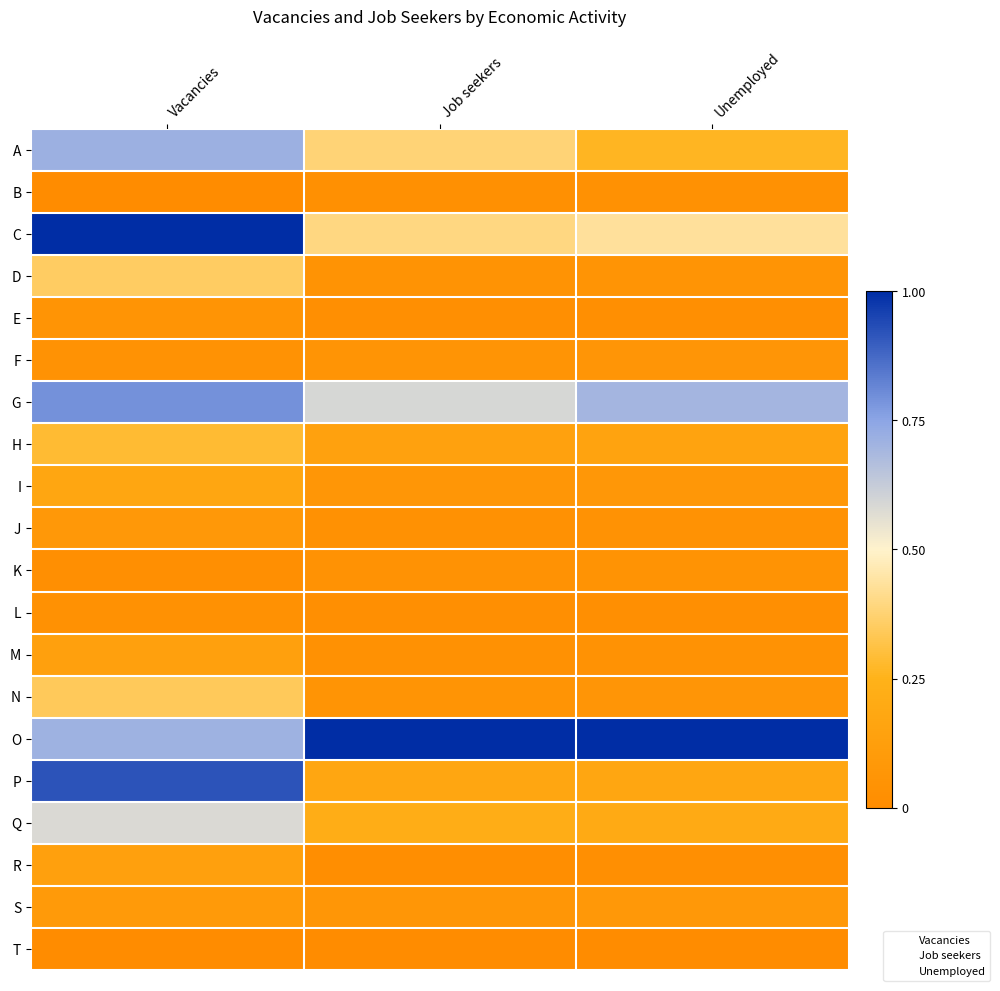

Reading left to right, transcribe all the data shown in this chart.

A: Vacancies=0.7	Job seekers=0.4	Unemployed=0.3
B: Vacancies=0.0	Job seekers=0.0	Unemployed=0.0
C: Vacancies=1.0	Job seekers=0.4	Unemployed=0.4
D: Vacancies=0.4	Job seekers=0.0	Unemployed=0.1
E: Vacancies=0.1	Job seekers=0.0	Unemployed=0.0
F: Vacancies=0.0	Job seekers=0.1	Unemployed=0.1
G: Vacancies=0.8	Job seekers=0.6	Unemployed=0.7
H: Vacancies=0.3	Job seekers=0.1	Unemployed=0.2
I: Vacancies=0.2	Job seekers=0.1	Unemployed=0.1
J: Vacancies=0.1	Job seekers=0.0	Unemployed=0.0
K: Vacancies=0.0	Job seekers=0.0	Unemployed=0.1
L: Vacancies=0.0	Job seekers=0.0	Unemployed=0.0
M: Vacancies=0.1	Job seekers=0.0	Unemployed=0.0
N: Vacancies=0.3	Job seekers=0.1	Unemployed=0.1
O: Vacancies=0.7	Job seekers=1.0	Unemployed=1.0
P: Vacancies=0.9	Job seekers=0.2	Unemployed=0.2
Q: Vacancies=0.6	Job seekers=0.2	Unemployed=0.2
R: Vacancies=0.1	Job seekers=0.0	Unemployed=0.0
S: Vacancies=0.1	Job seekers=0.1	Unemployed=0.1
T: Vacancies=0.0	Job seekers=0.0	Unemployed=0.0